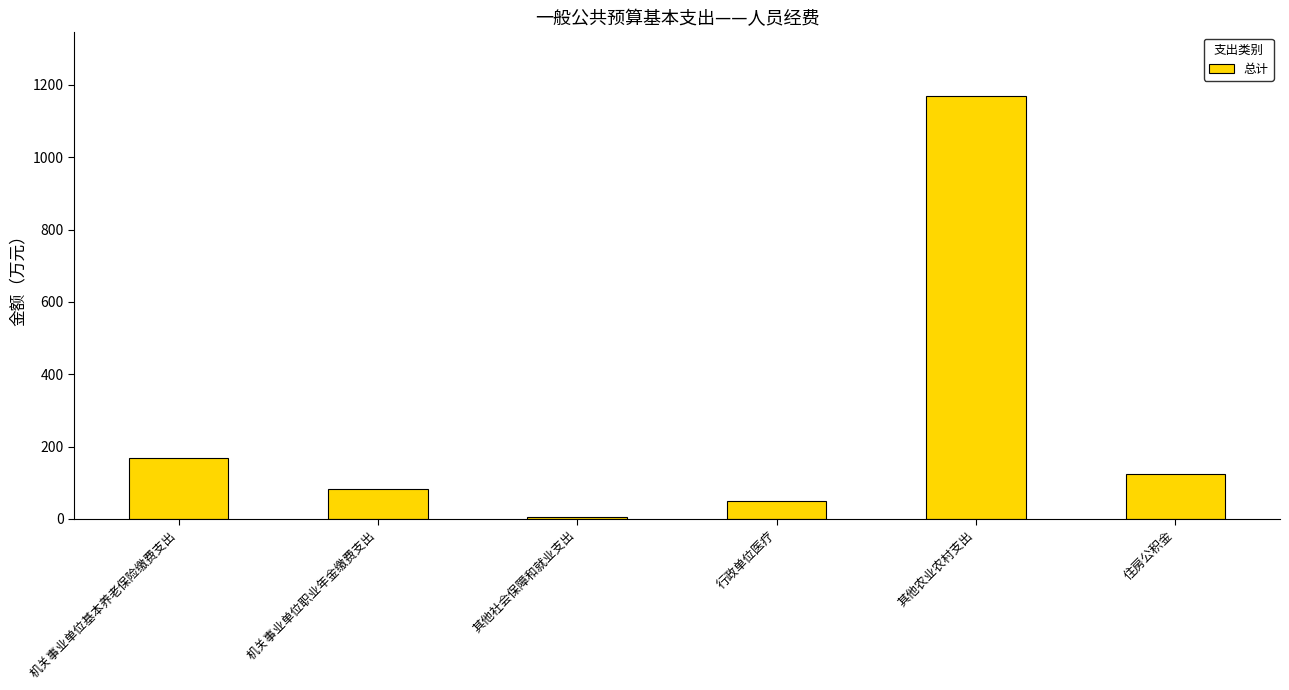

Where is the data nearest to the value 587?

机关事业单位基本养老保险缴费支出